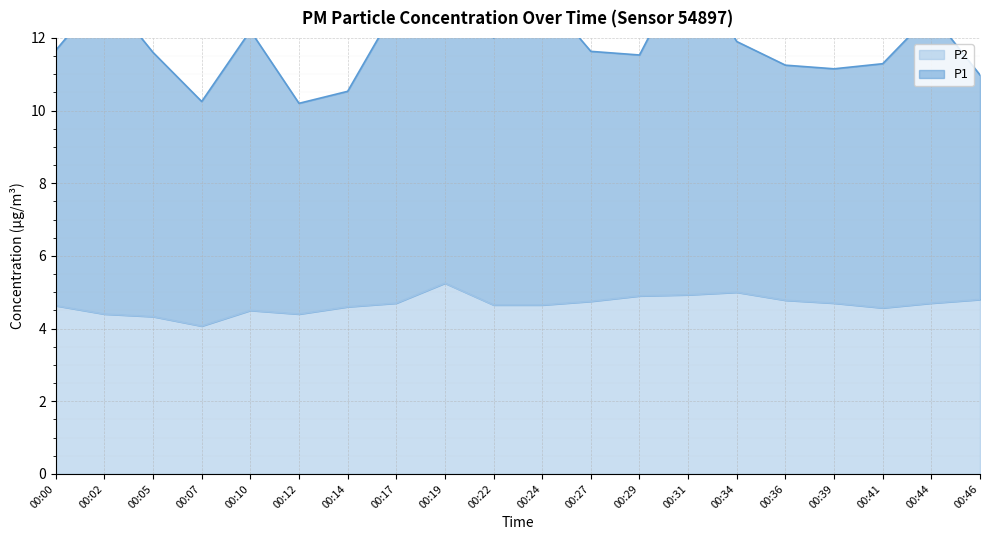

What is the difference between the maximum and minimum values?

1.2